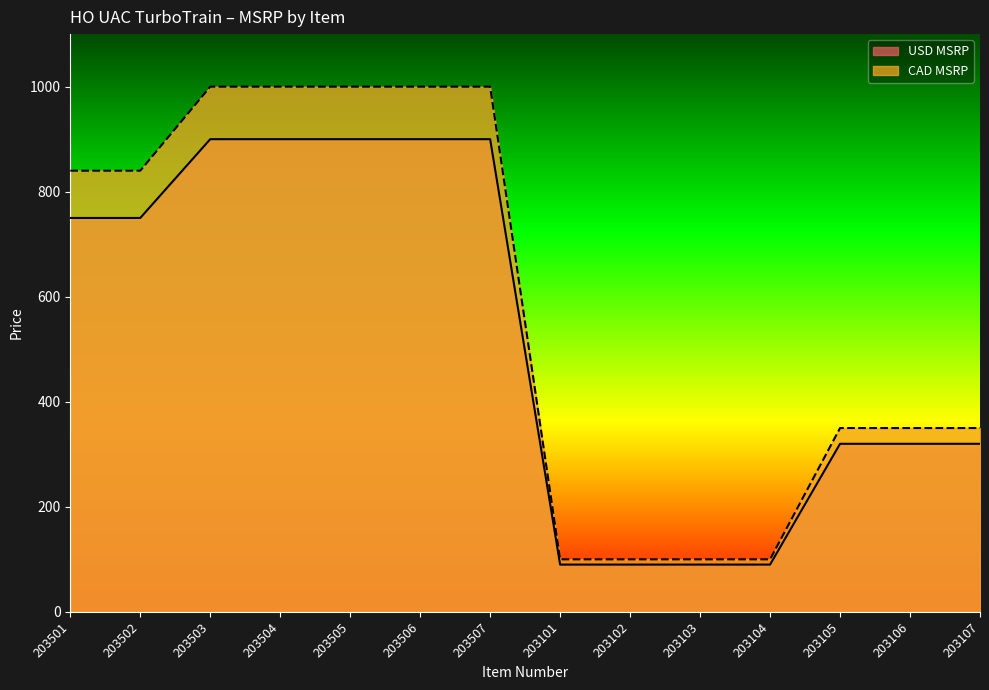

At 203102, list the series in order from largest to smallest.

CAD MSRP, USD MSRP